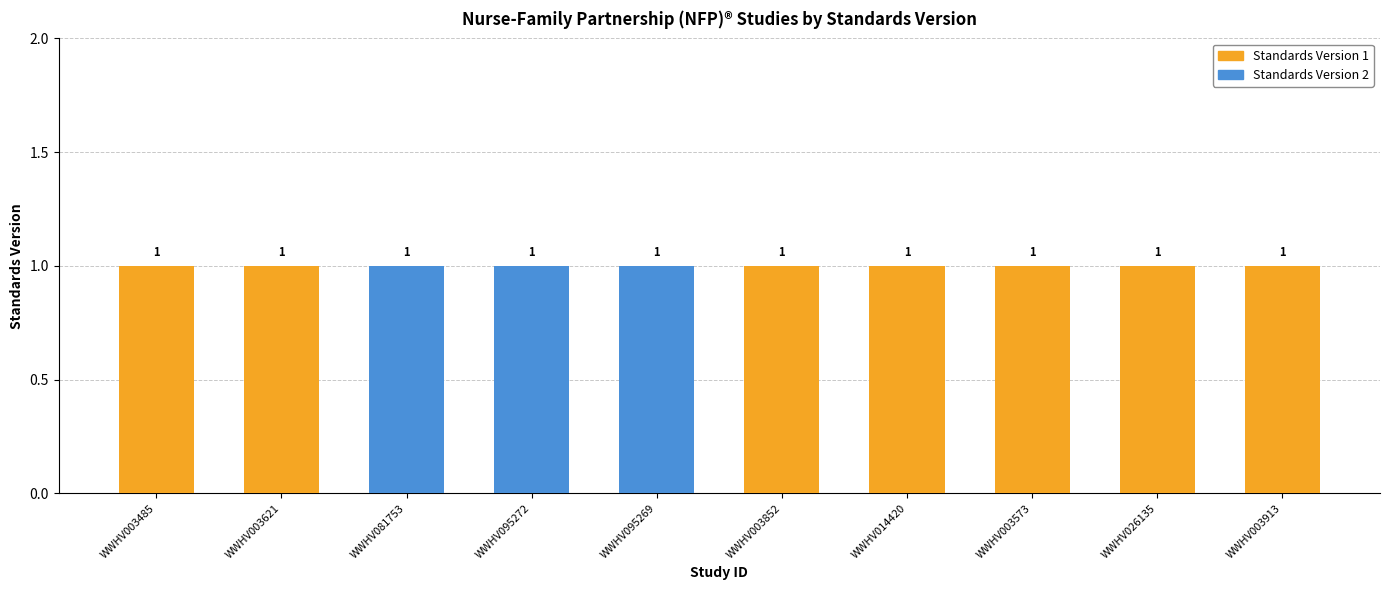

How many Standards Version 1 values are between 0 and 1?

10